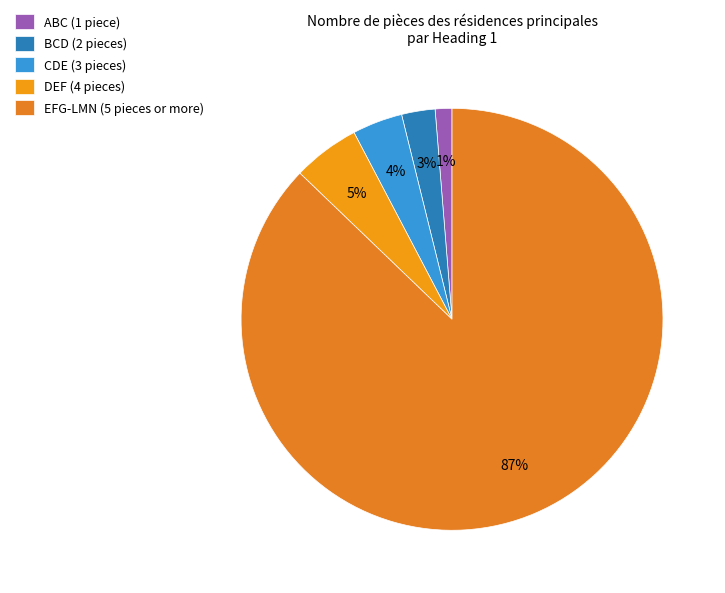

How many segments does this pie chart have?

5